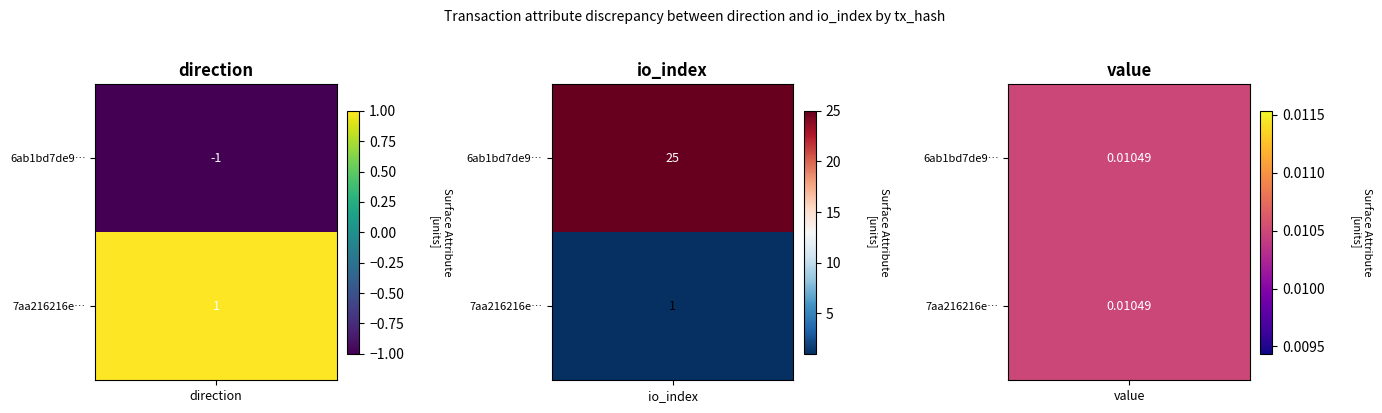

What is the average value of the 6ab1bd7de94450b4dae5bd2cbcc0896aa08b0eb series?

12